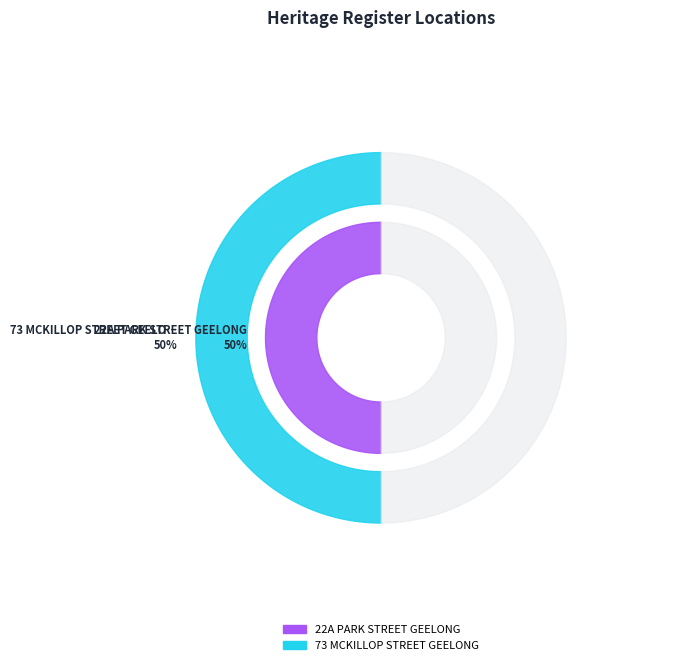

What is the smallest slice in the pie chart?

22A PARK STREET GEELONG